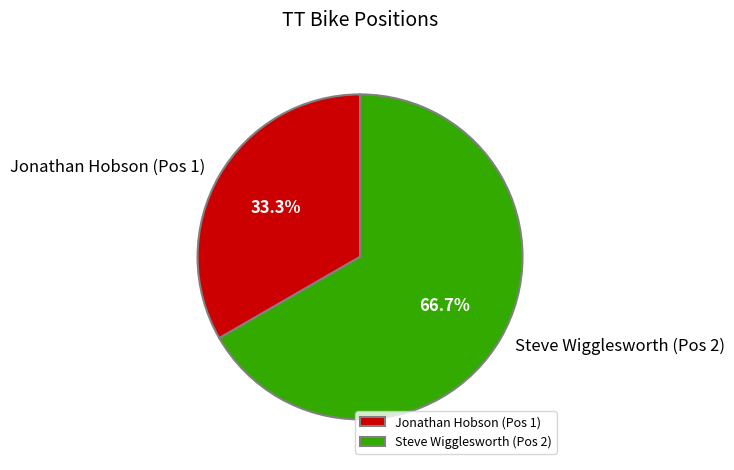

Which slice is the largest?

Steve Wigglesworth (Pos 2)